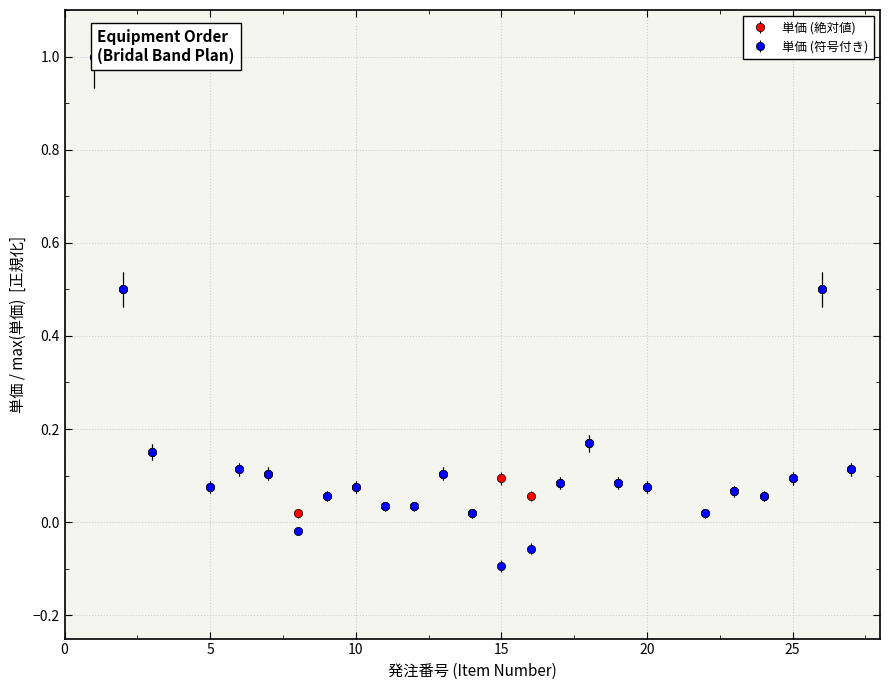

Which series has the widest spread of values?

単価 (符号付き)